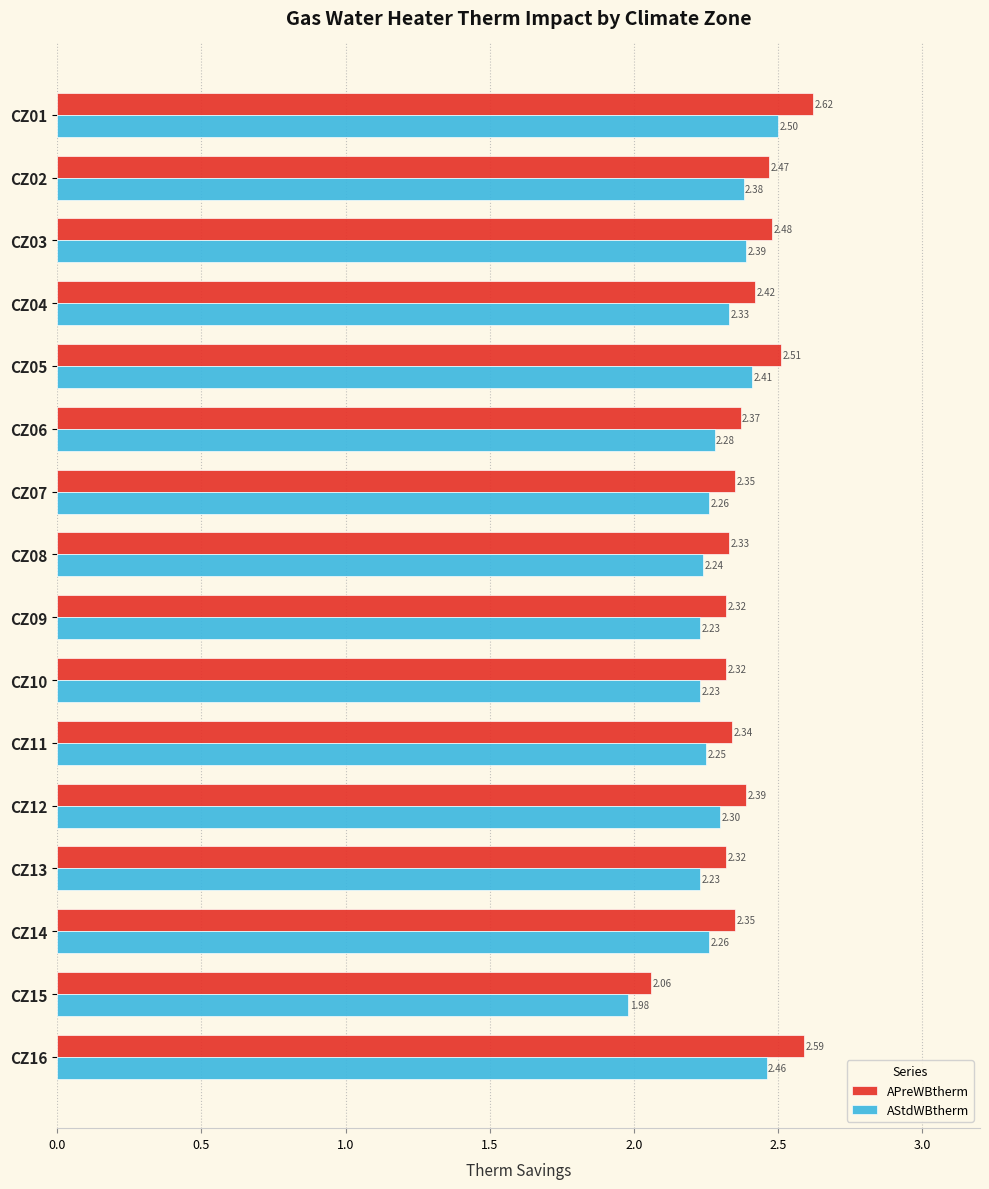

Which series has the largest total across all categories?

APreWBtherm